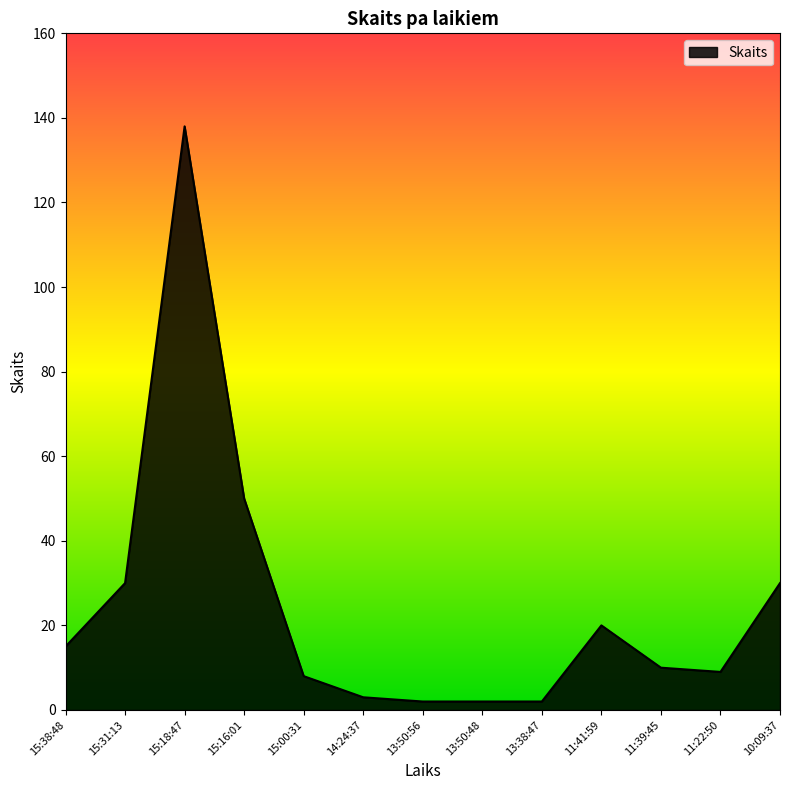

Which label corresponds to the largest value in the chart?

15:18:47